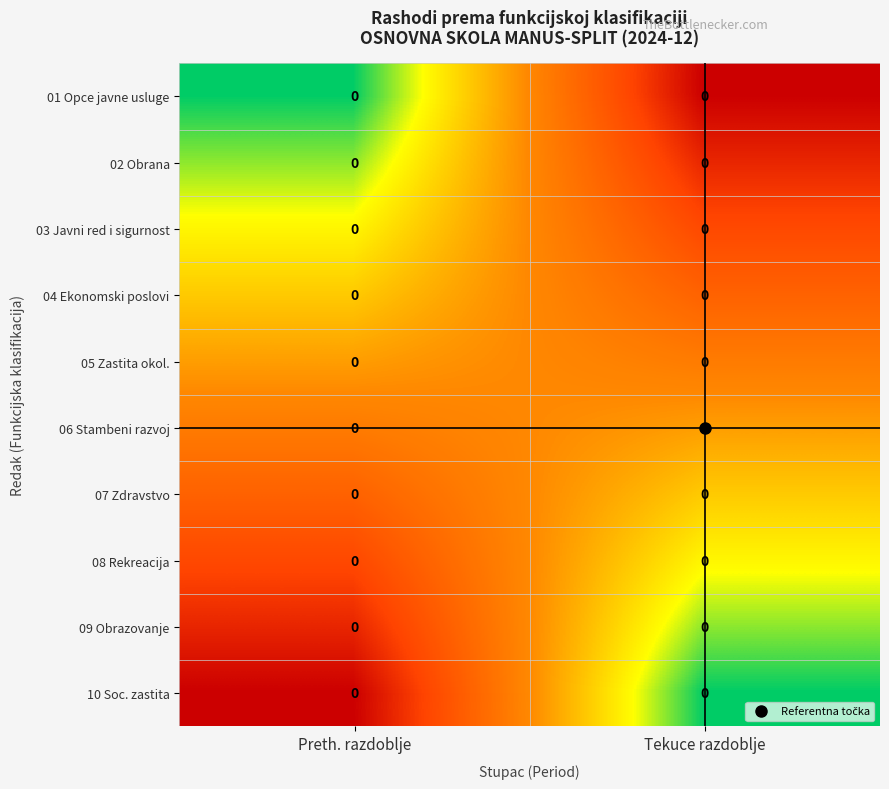

Is it true that 03 Javni red i sigurnost equals 0.1 at Preth. razdoblje?

False